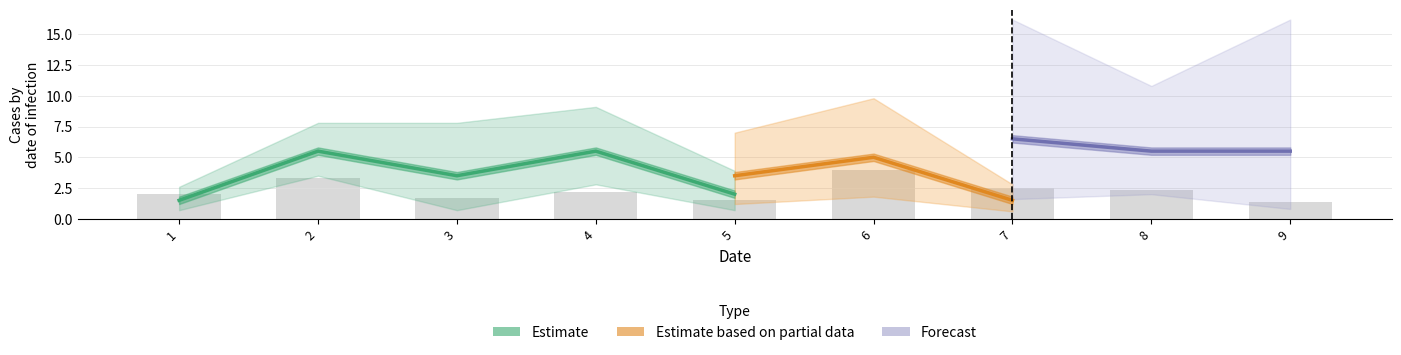

Is it true that col_8 equals 8 at 2?

False